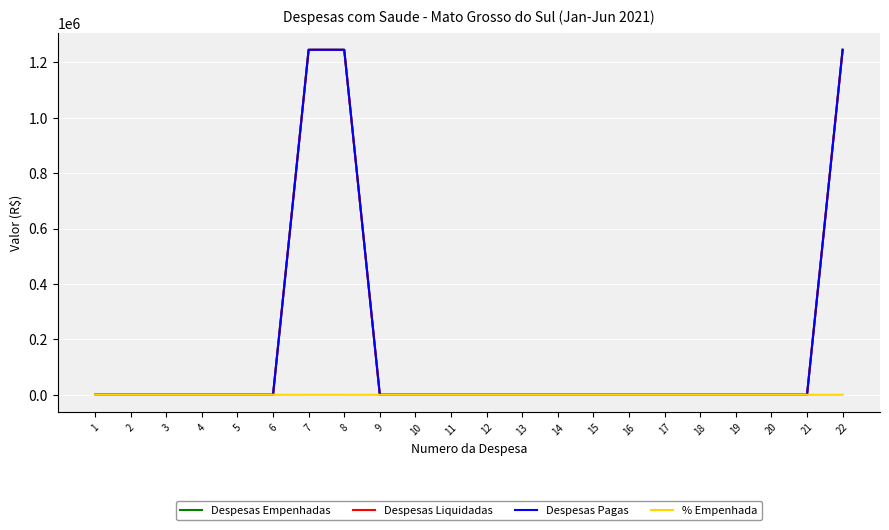

Does the chart have visible grid lines?

Yes